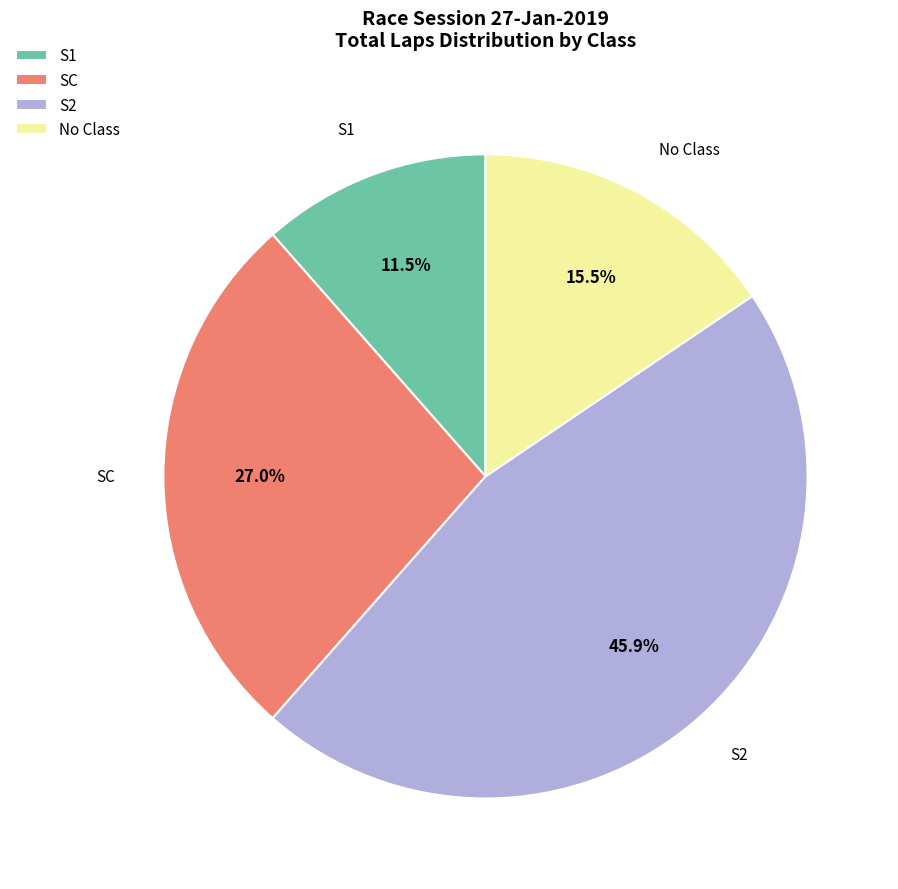

Which has a higher value, No Class or SC?

SC